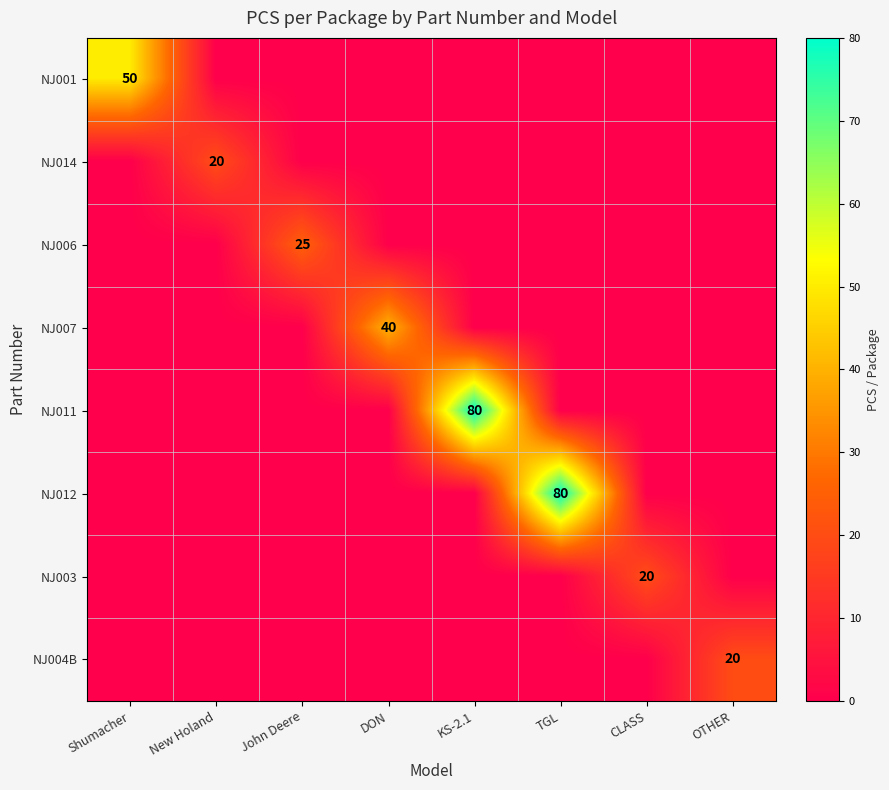

True or false: NJ014 has a value of 8 at New Holand.

False